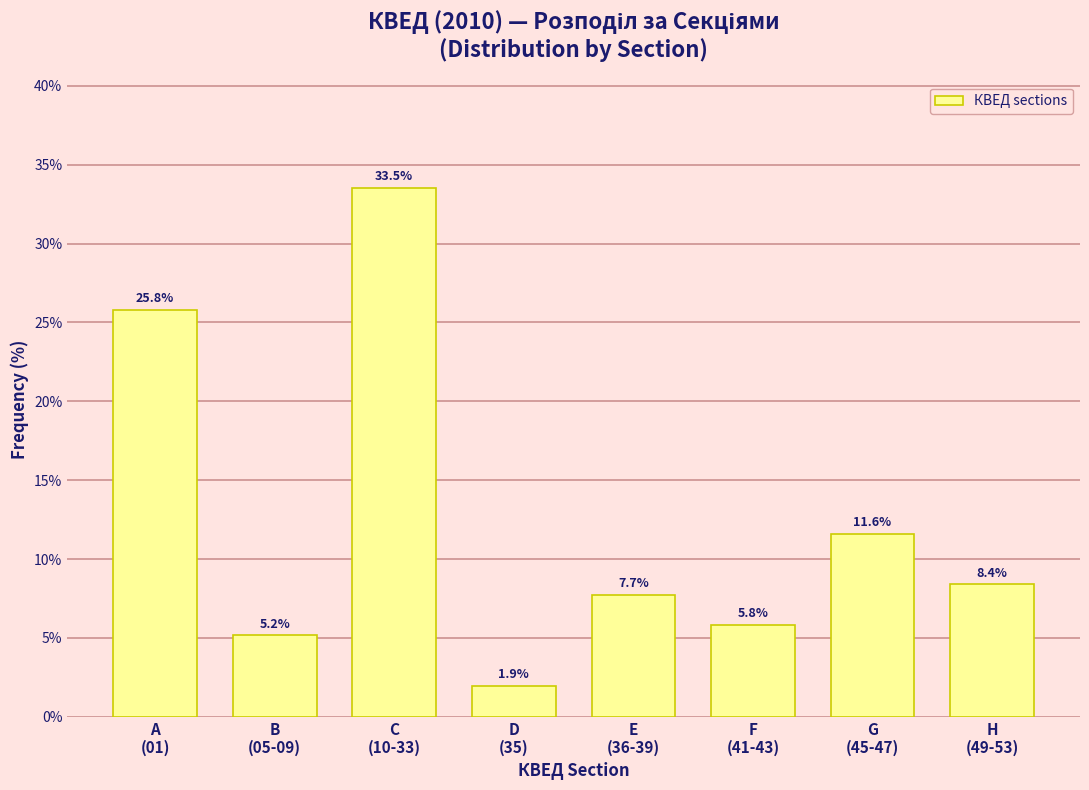

Reading right to left, extract all data points from this chart.

8.4	11.6	5.8	7.7	1.9	33.5	5.2	25.8